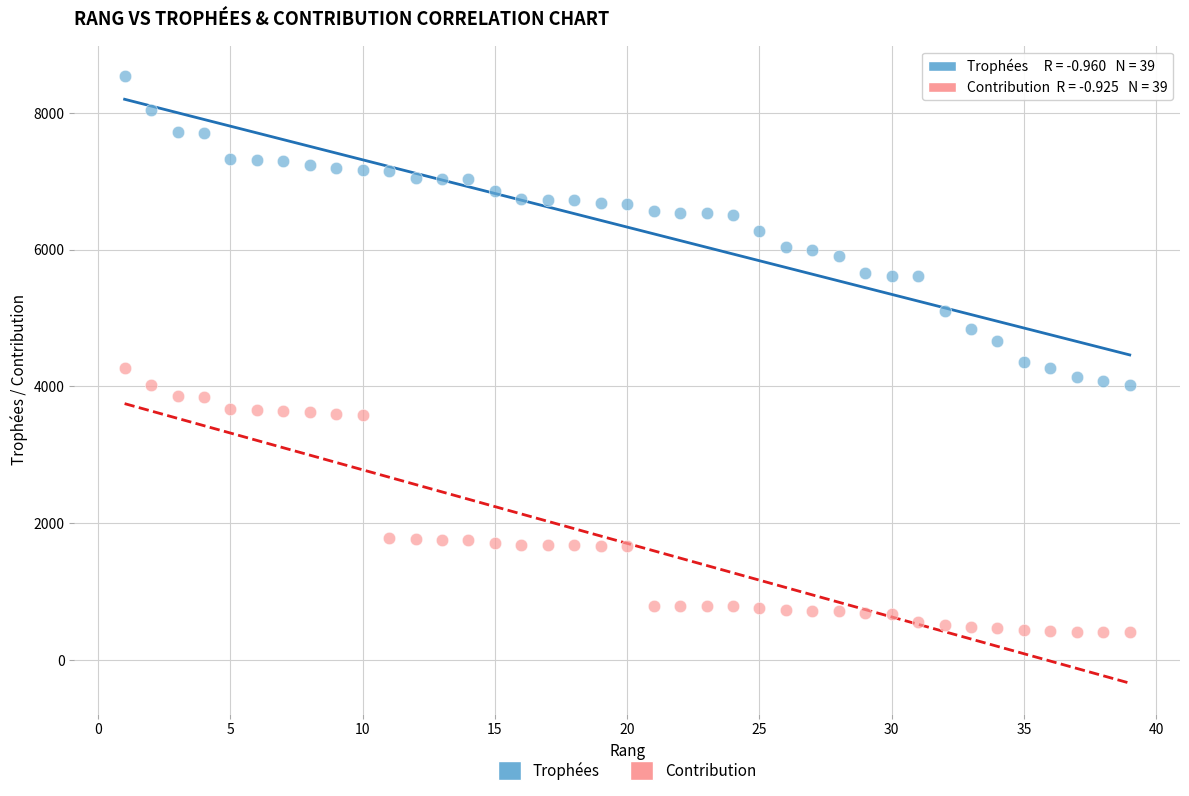

Across all data points, what is the range of Y values (max minus min)?

8139